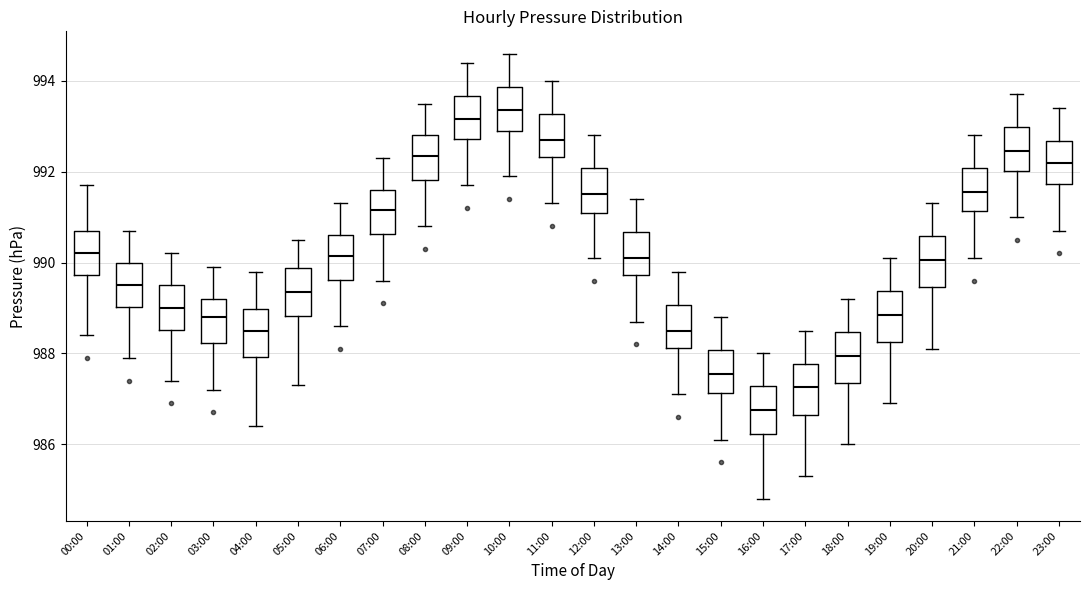

Reading left to right, transcribe this box plot: for each box, give where its median line is, the range the box spans, and where its two whiskers end, as read against the y-axis. The values are not printed on the chart, so give them approximately, as read against the axis.

00:00: median 990.2, box 989.8 to 990.8, whiskers 988.4 to 991.8
01:00: median 989.6, box 989.0 to 990.0, whiskers 988.0 to 990.8
02:00: median 989.0, box 988.6 to 989.6, whiskers 987.4 to 990.2
03:00: median 988.8, box 988.2 to 989.2, whiskers 987.2 to 990.0
04:00: median 988.6, box 988.0 to 989.0, whiskers 986.4 to 989.8
05:00: median 989.4, box 988.8 to 989.8, whiskers 987.4 to 990.6
06:00: median 990.2, box 989.6 to 990.6, whiskers 988.6 to 991.4
07:00: median 991.2, box 990.6 to 991.6, whiskers 989.6 to 992.4
08:00: median 992.4, box 991.8 to 992.8, whiskers 990.8 to 993.6
09:00: median 993.2, box 992.8 to 993.6, whiskers 991.8 to 994.4
10:00: median 993.4, box 993.0 to 993.8, whiskers 992.0 to 994.6
11:00: median 992.8, box 992.4 to 993.2, whiskers 991.4 to 994.0
12:00: median 991.6, box 991.2 to 992.0, whiskers 990.2 to 992.8
13:00: median 990.2, box 989.8 to 990.6, whiskers 988.8 to 991.4
14:00: median 988.6, box 988.2 to 989.0, whiskers 987.2 to 989.8
15:00: median 987.6, box 987.2 to 988.0, whiskers 986.2 to 988.8
16:00: median 986.8, box 986.2 to 987.2, whiskers 984.8 to 988.0
17:00: median 987.2, box 986.6 to 987.8, whiskers 985.4 to 988.6
18:00: median 988.0, box 987.4 to 988.4, whiskers 986.0 to 989.2
19:00: median 988.8, box 988.2 to 989.4, whiskers 987.0 to 990.2
20:00: median 990.0, box 989.4 to 990.6, whiskers 988.2 to 991.4
21:00: median 991.6, box 991.2 to 992.0, whiskers 990.2 to 992.8
22:00: median 992.4, box 992.0 to 993.0, whiskers 991.0 to 993.8
23:00: median 992.2, box 991.8 to 992.6, whiskers 990.8 to 993.4